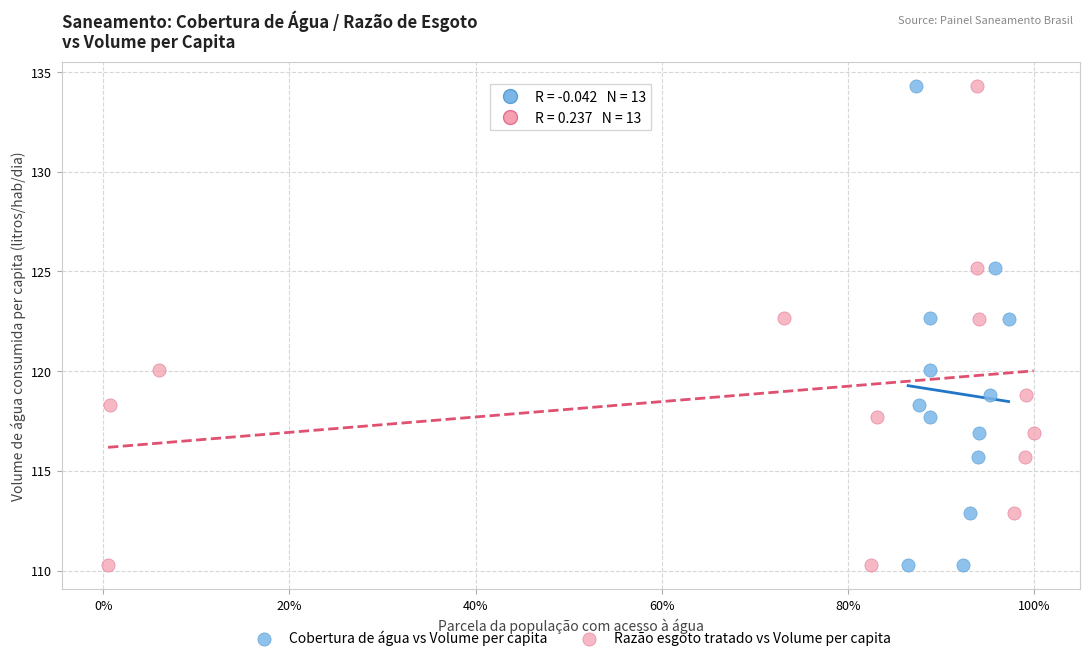

What are all the series names shown in the legend?

Cobertura de água vs Volume per capita, Razão esgoto tratado vs Volume per capita